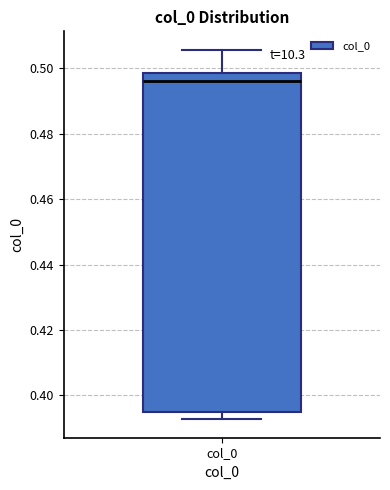

Transcribe this box plot: give where the median line is, the range the box spans, and where the two whiskers end, as read against the y-axis. The values are not printed on the chart, so give them approximately, as read against the axis.

median 0.496, box 0.394 to 0.498, whiskers 0.392 to 0.506